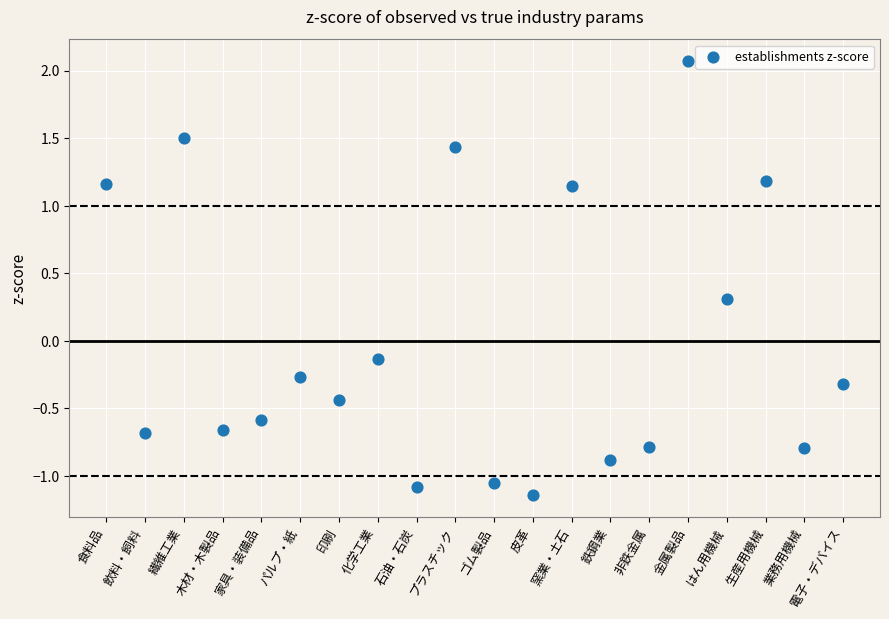

What is the range of Y values (max minus min)?

3.2